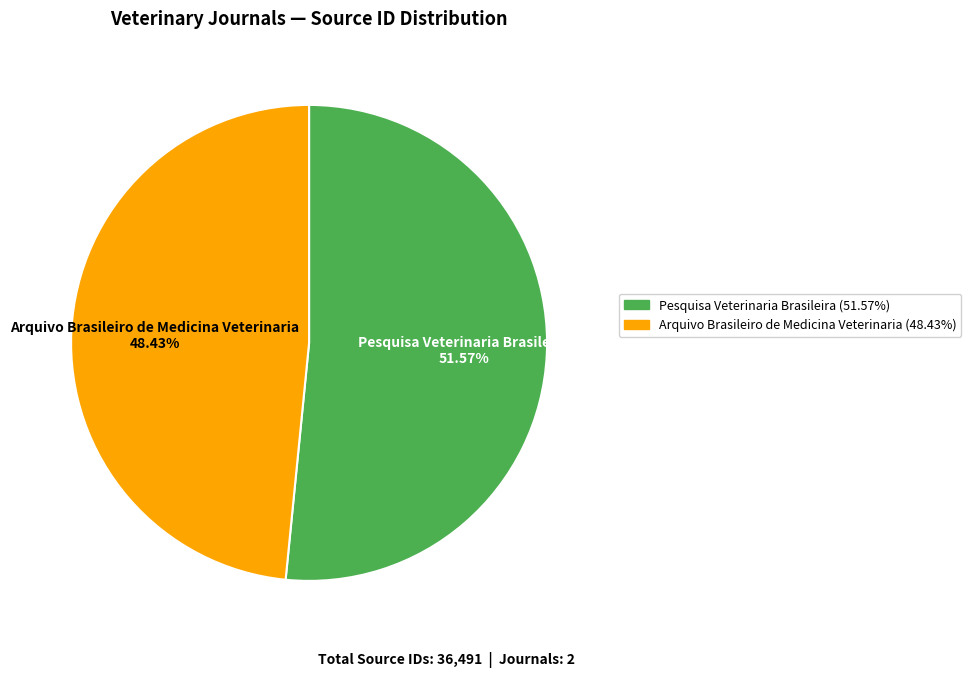

Combined, what portion of the pie is Pesquisa Veterinaria Brasileira and Arquivo Brasileiro de Medicina Veterinaria?

100.0%